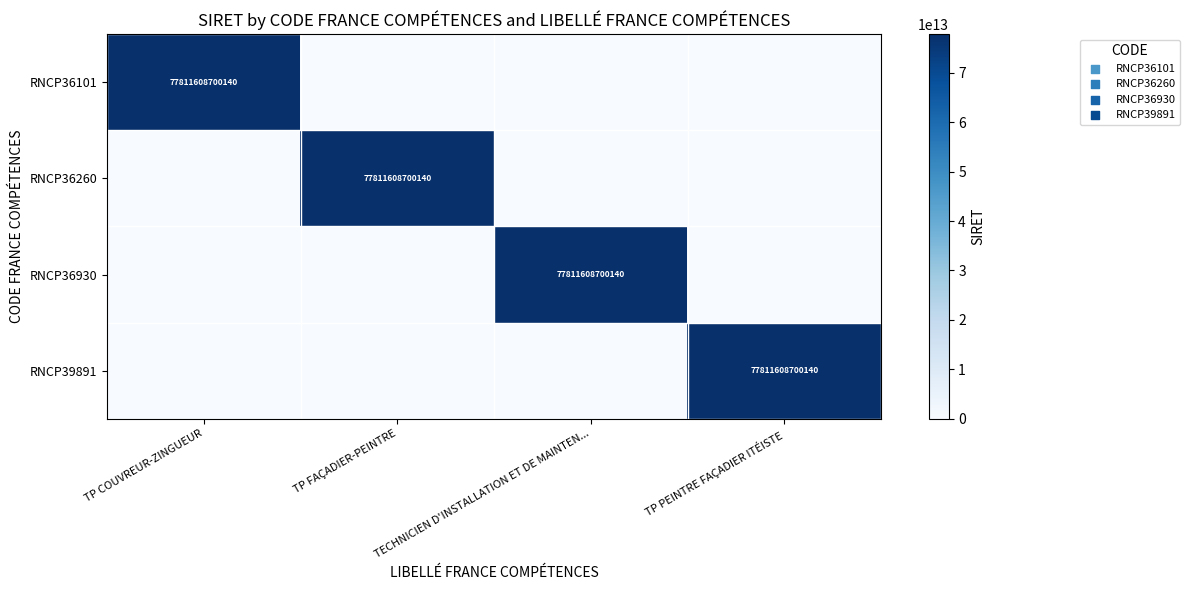

True or false: RNCP36101 has a value of 77811608700140 at TP COUVREUR-ZINGUEUR.

True